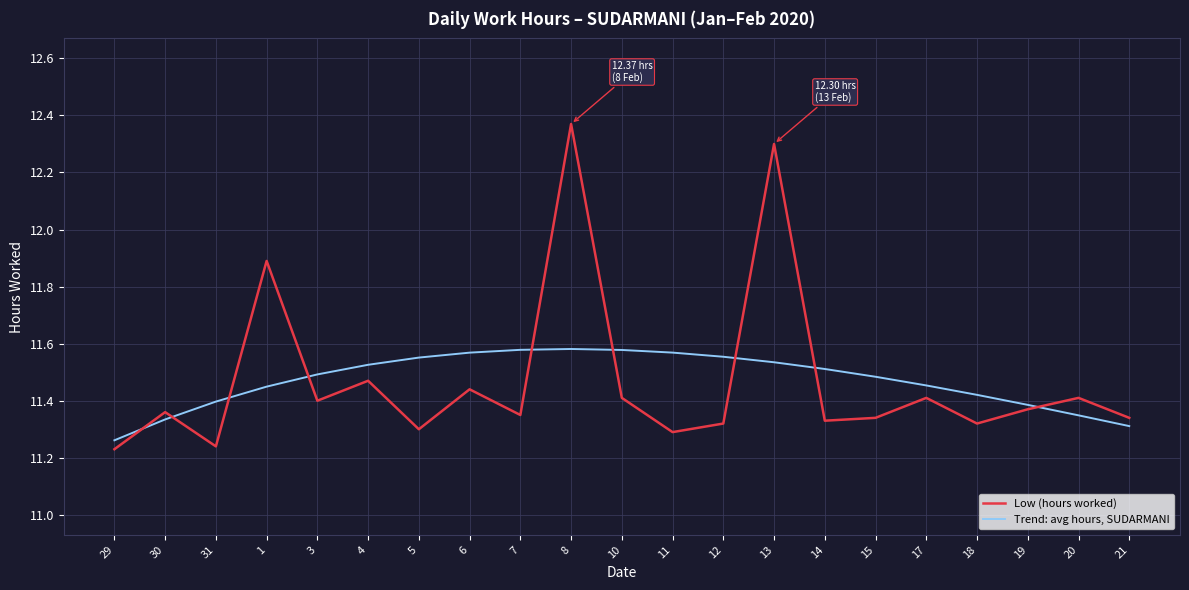

Between which two adjacent categories do Low (hours worked) and Trend: avg hours, SUDARMANI first intersect?

29 and 30